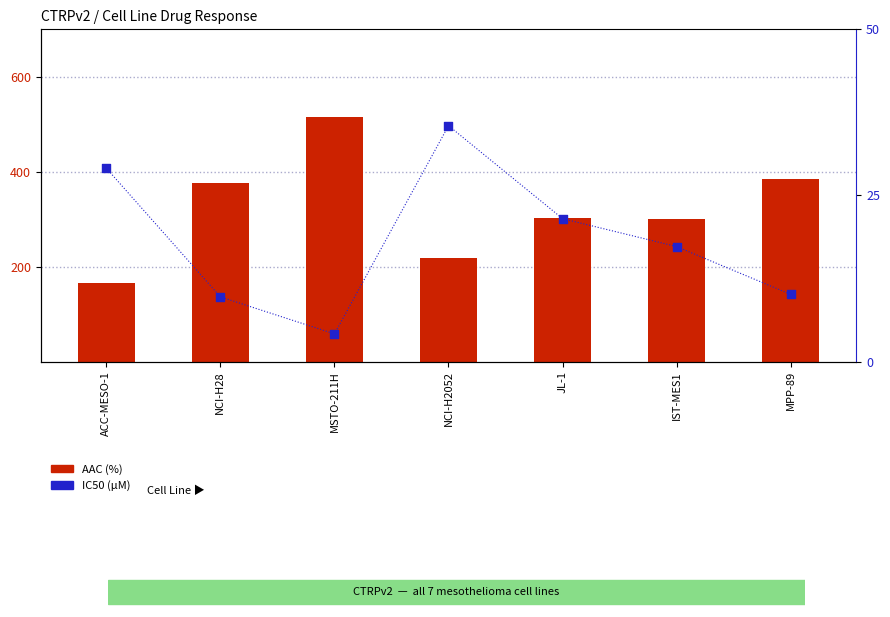

At how many categories does at least one series exceed 371?

3